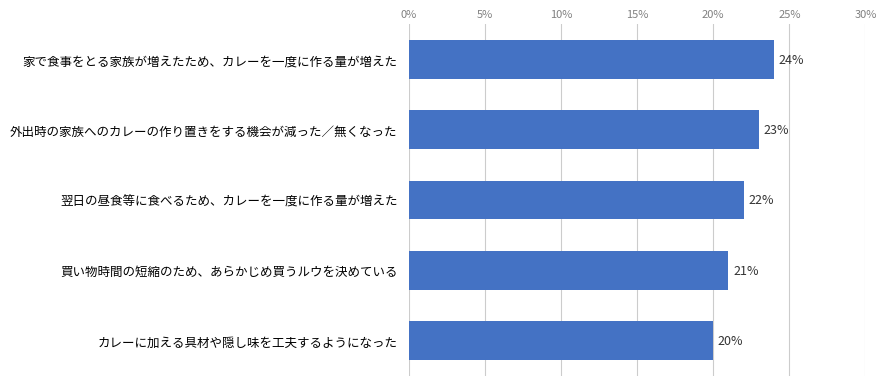

How many bars are there in total?

5